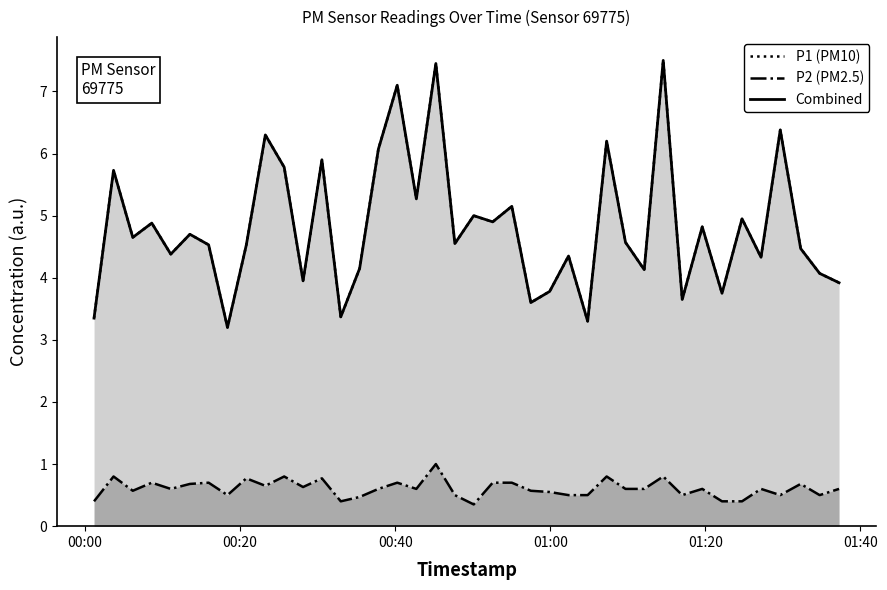

What is the difference between the maximum and minimum values in the P1 (PM10) series?

4.3